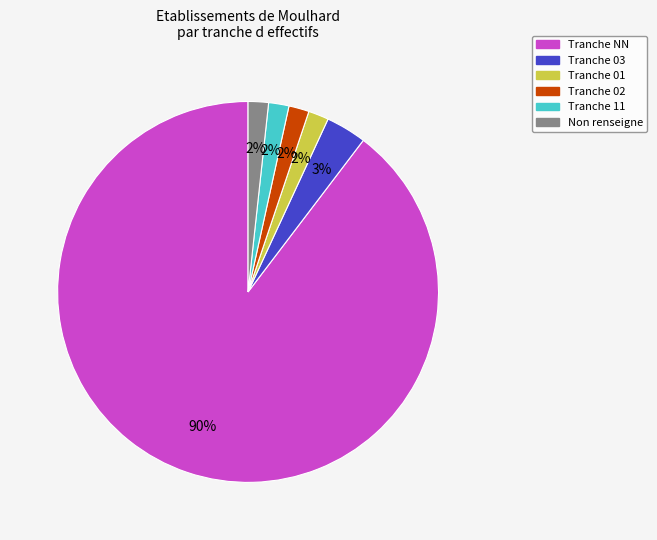

To the nearest percent, what is the average slice percentage?

17%